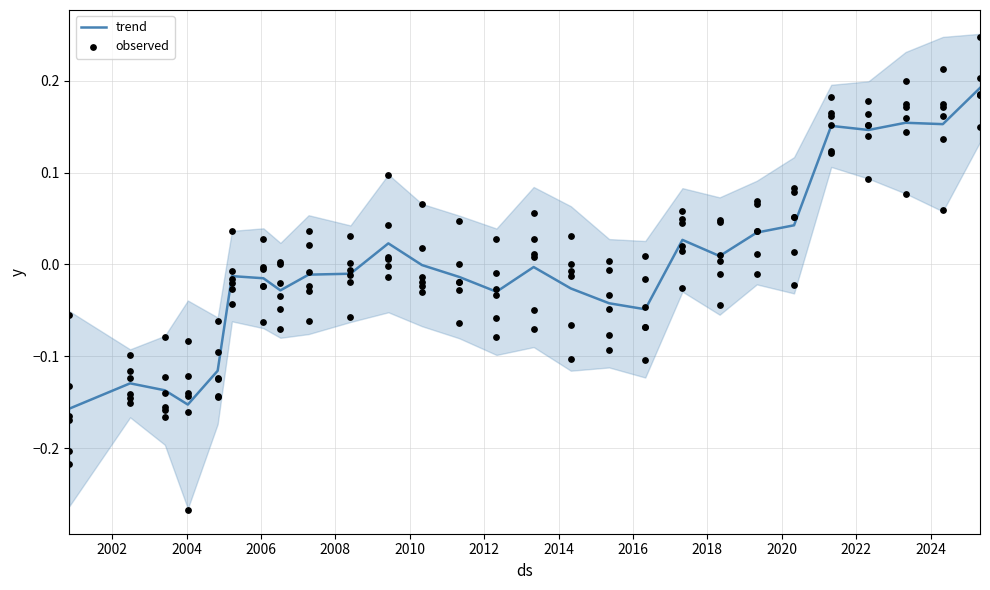

Between 2002 and 2020, which is larger?

2020